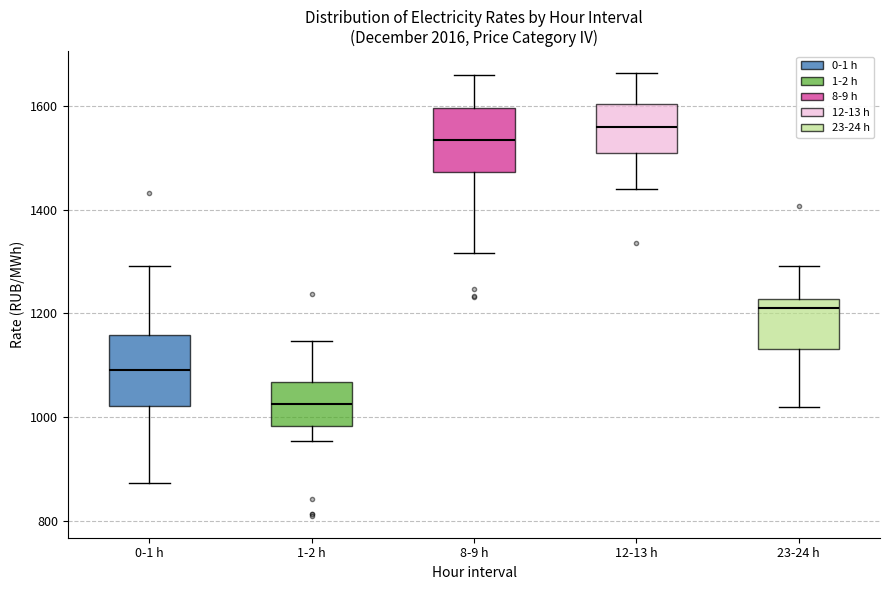

Reading left to right, read every box against the y-axis: the position of its median line, the range the box covers, and the ends of its whiskers. The values are not printed on the chart, so give them approximately, as read against the axis.

0-1 h: median 1100, box 1020 to 1160, whiskers 880 to 1300
1-2 h: median 1020, box 980 to 1060, whiskers 960 to 1140
8-9 h: median 1540, box 1480 to 1600, whiskers 1320 to 1660
12-13 h: median 1560, box 1500 to 1600, whiskers 1440 to 1660
23-24 h: median 1220 (just below the box's upper edge), box 1140 to 1220, whiskers 1020 to 1300